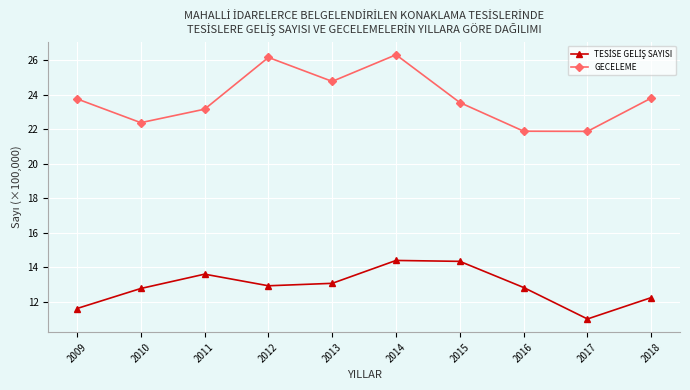

At which category is the sum across all series the highest?

2014